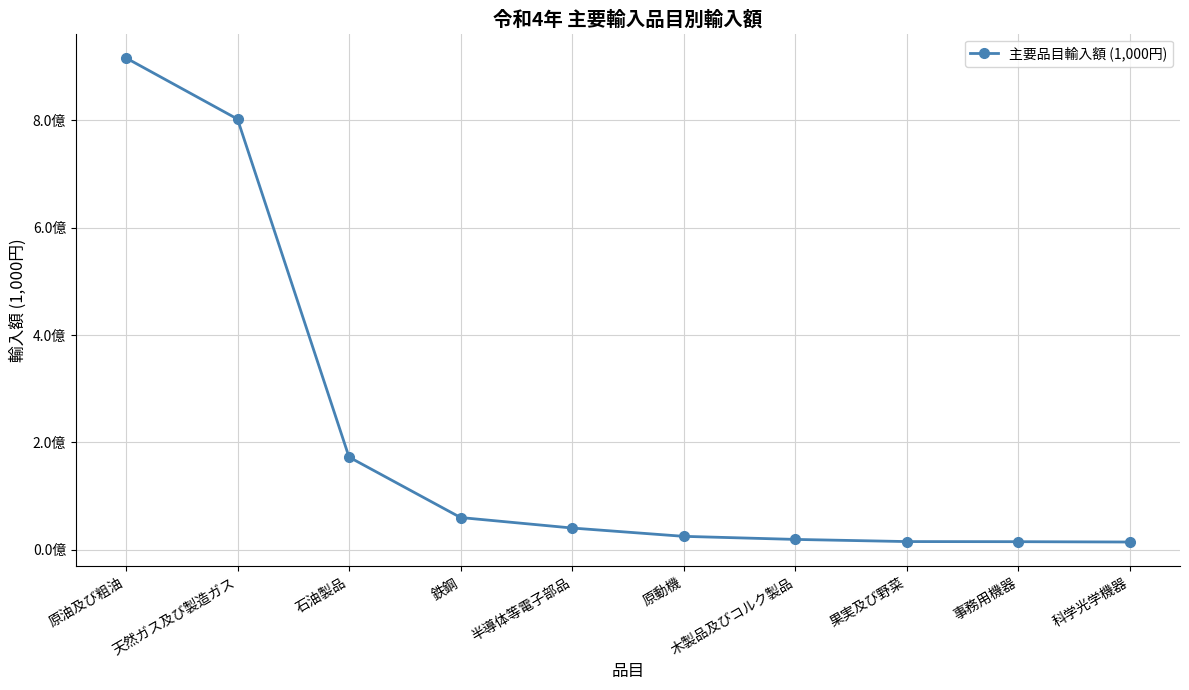

Rank the categories by value from lowest to highest.

科学光学機器, 事務用機器, 果実及び野菜, 木製品及びコルク製品, 原動機, 半導体等電子部品, 鉄鋼, 石油製品, 天然ガス及び製造ガス, 原油及び粗油